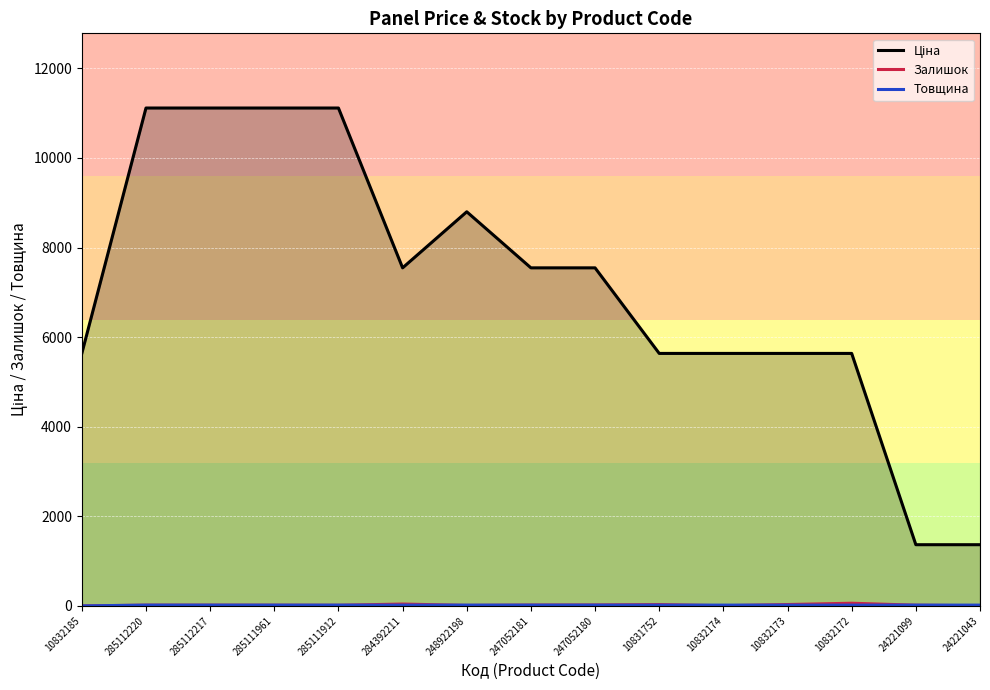

Between which two adjacent categories do Товщина and Залишок first intersect?

285111912 and 284392211